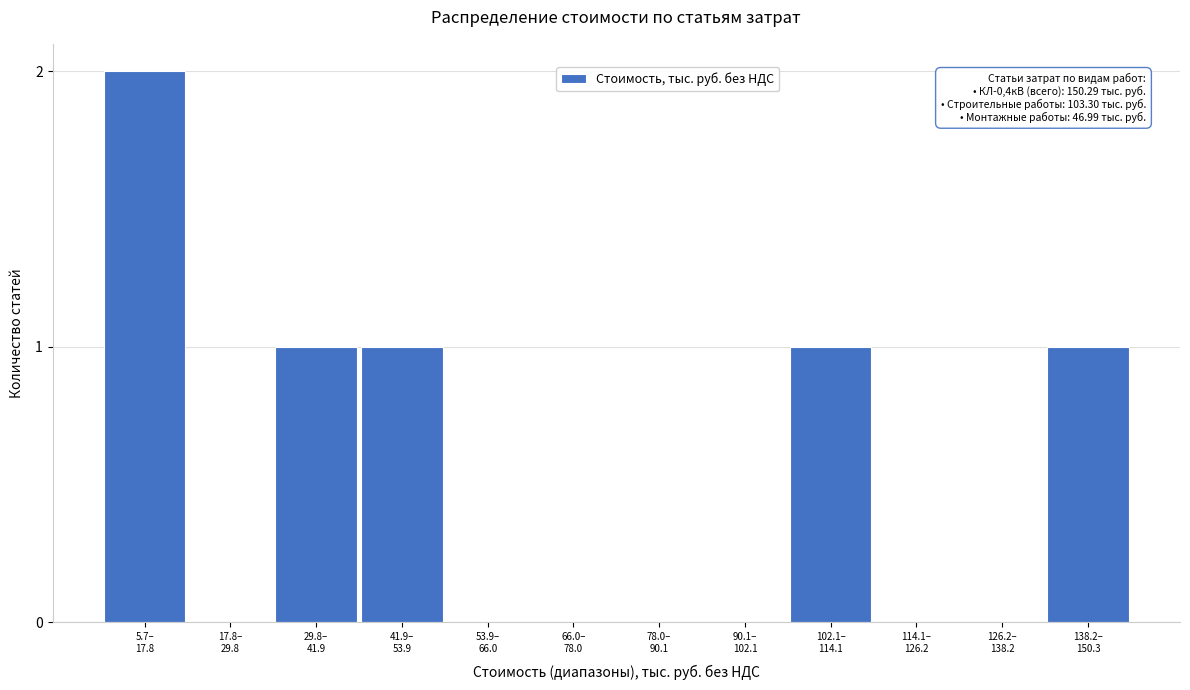

What is the sum of all values?

6